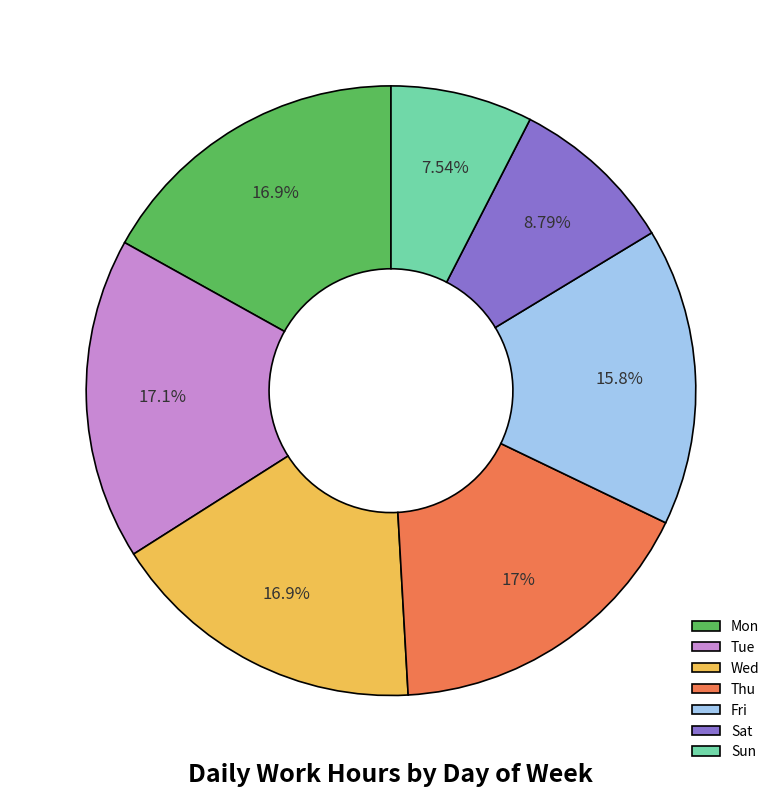

The Sat slice represents 1% of the pie. True or false?

False